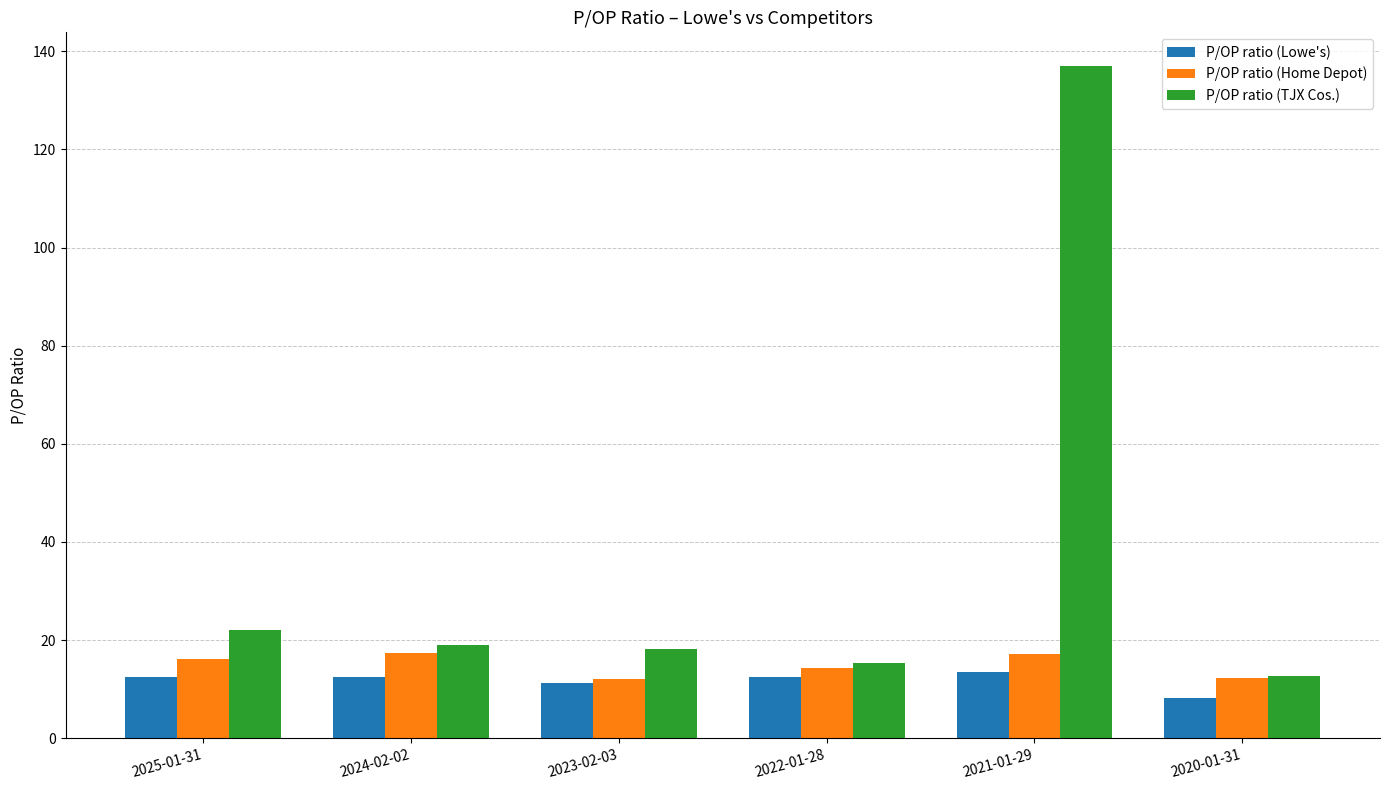

What is the value of the P/OP ratio (Home Depot) bar at the 2nd from the left?

17.3